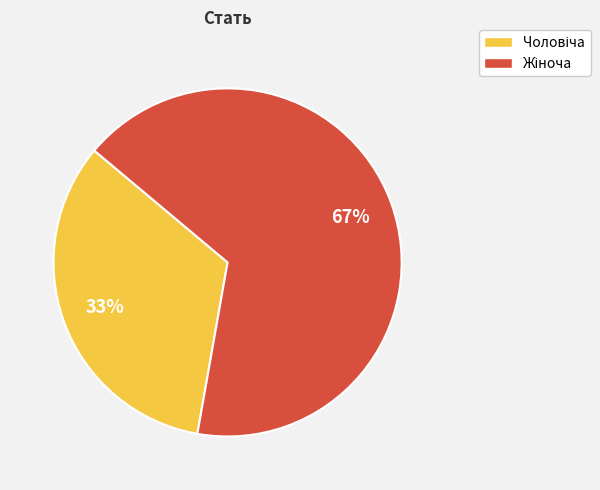

To the nearest percent, what is the average slice percentage?

50%